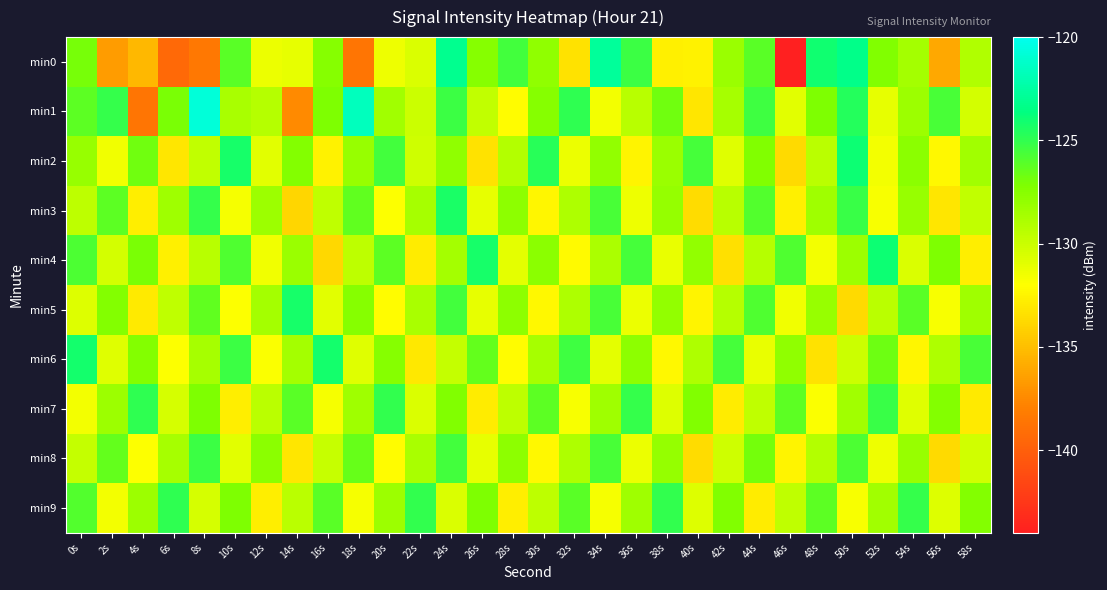

Between 26s and 50s, which is larger?

50s